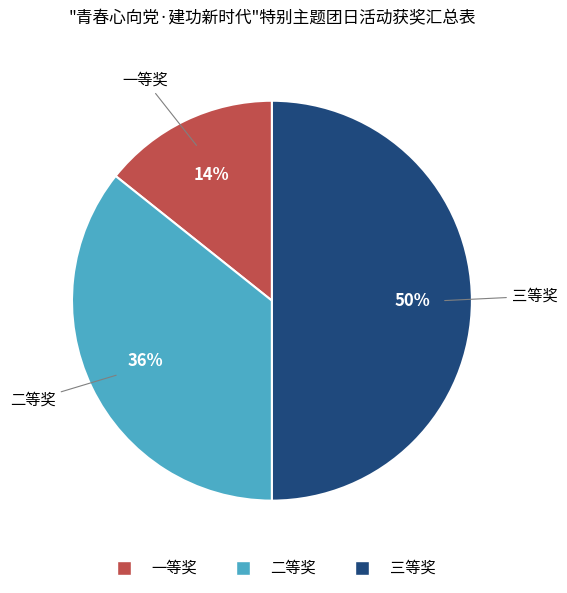

The 三等奖 slice represents 50% of the pie. True or false?

True